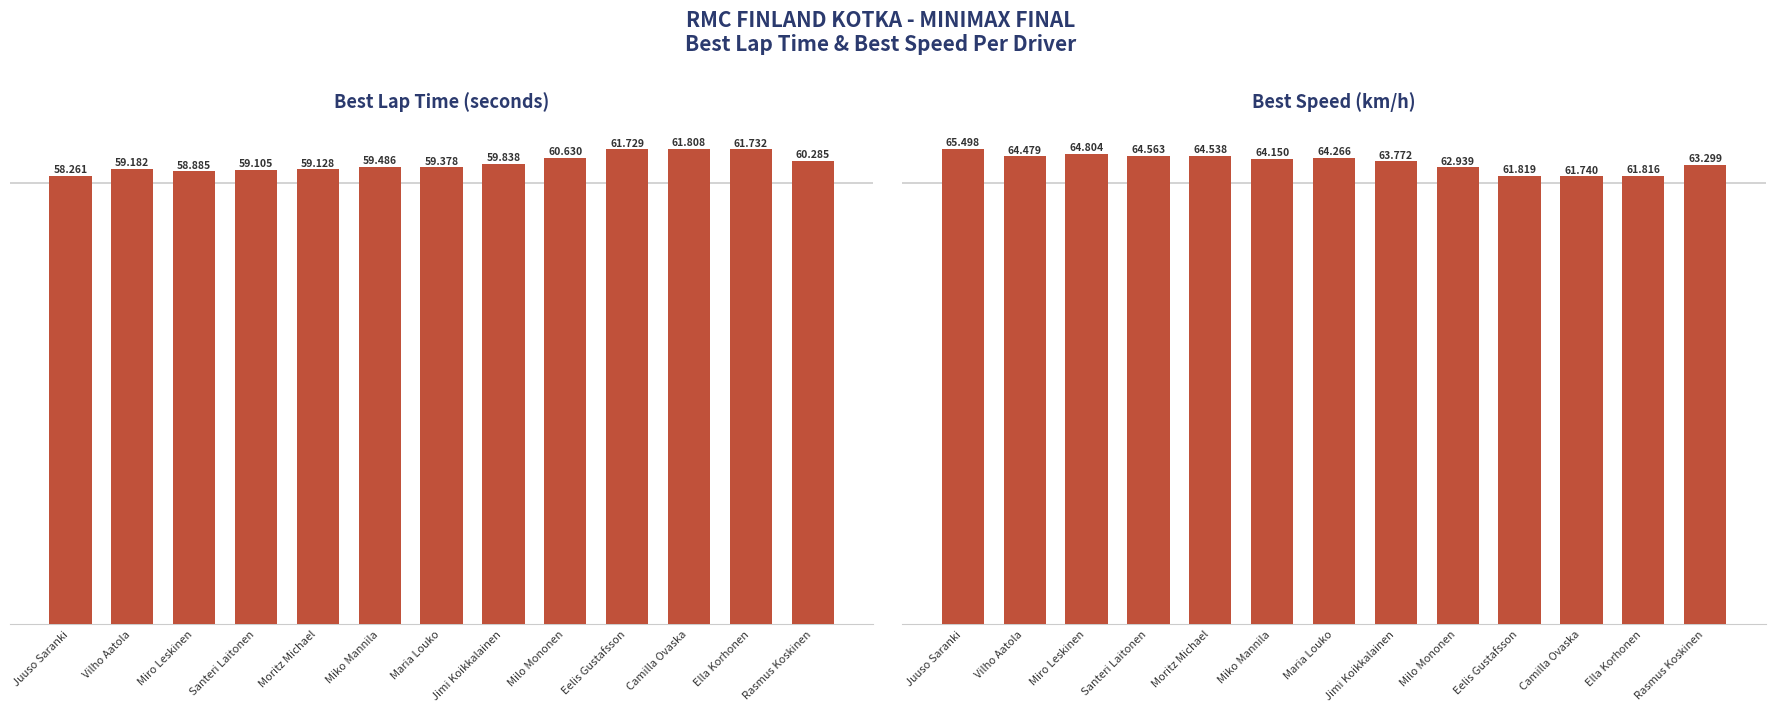

The value of Best Speed at Milo Mononen is 42.6. True or false?

False